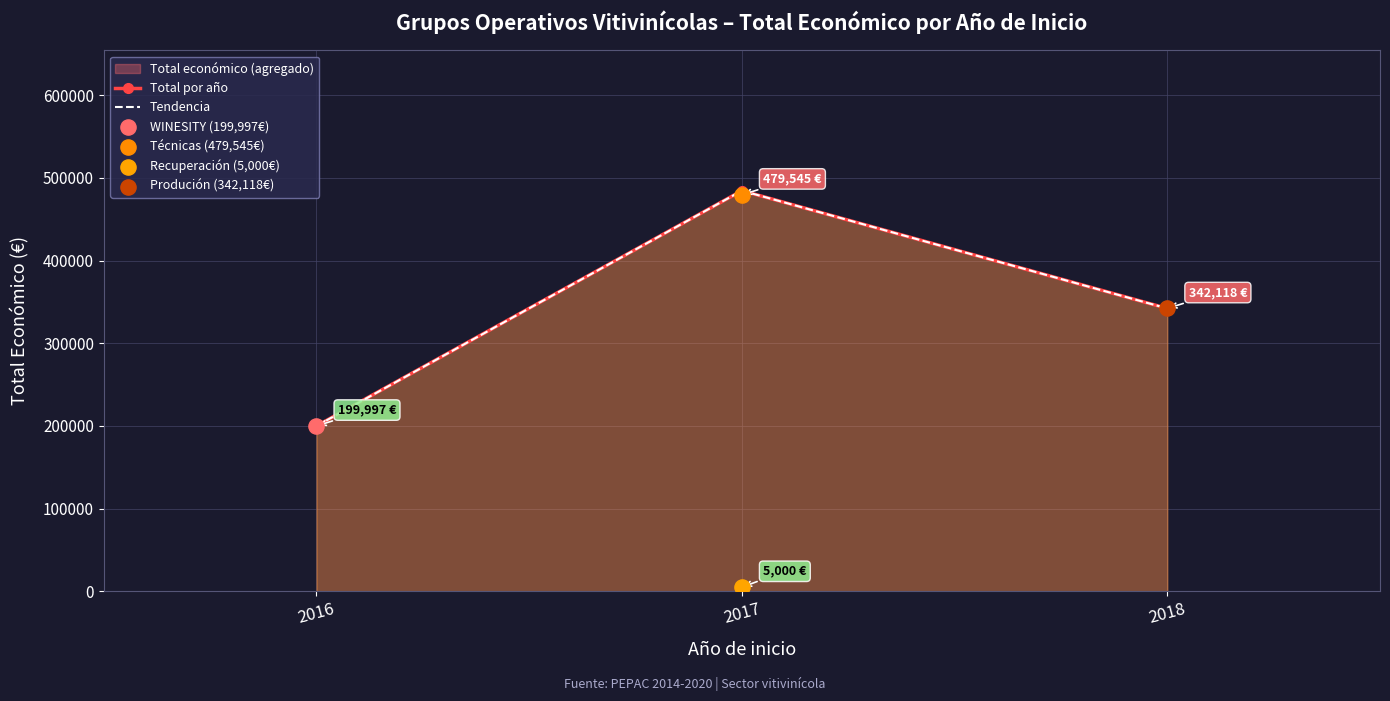

Is the value of Tendencia at 2017 greater than the value of Total por año at 2018?

Yes